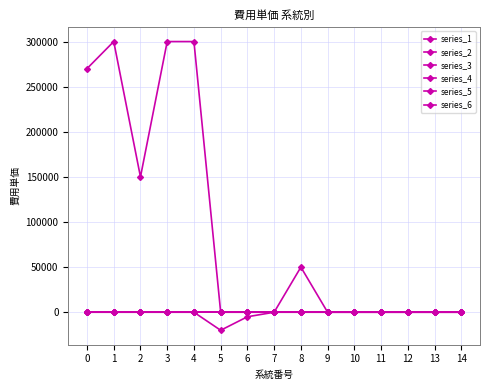

True or false: series_2 and series_3 intersect in this chart.

False